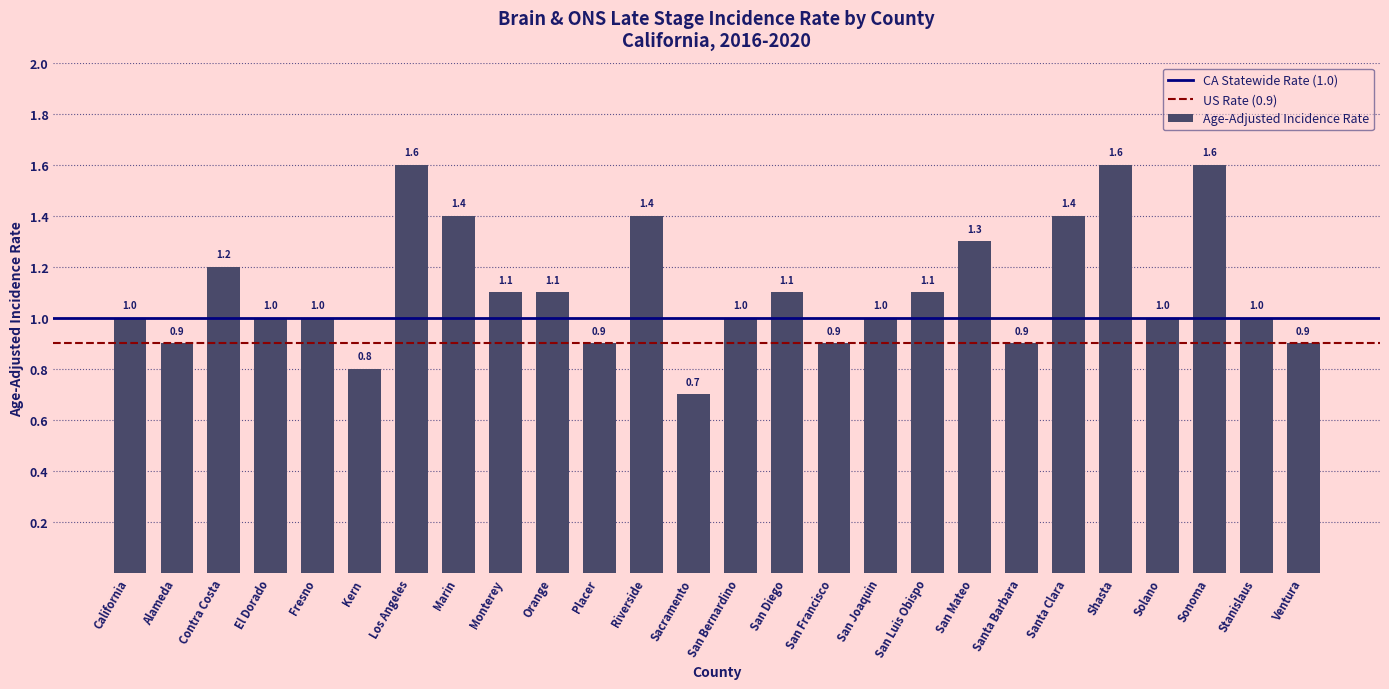

Reading right to left, transcribe all the data shown in this chart.

0.9	1.0	1.6	1.0	1.6	1.4	0.9	1.3	1.1	1.0	0.9	1.1	1.0	0.7	1.4	0.9	1.1	1.1	1.4	1.6	0.8	1.0	1.0	1.2	0.9	1.0